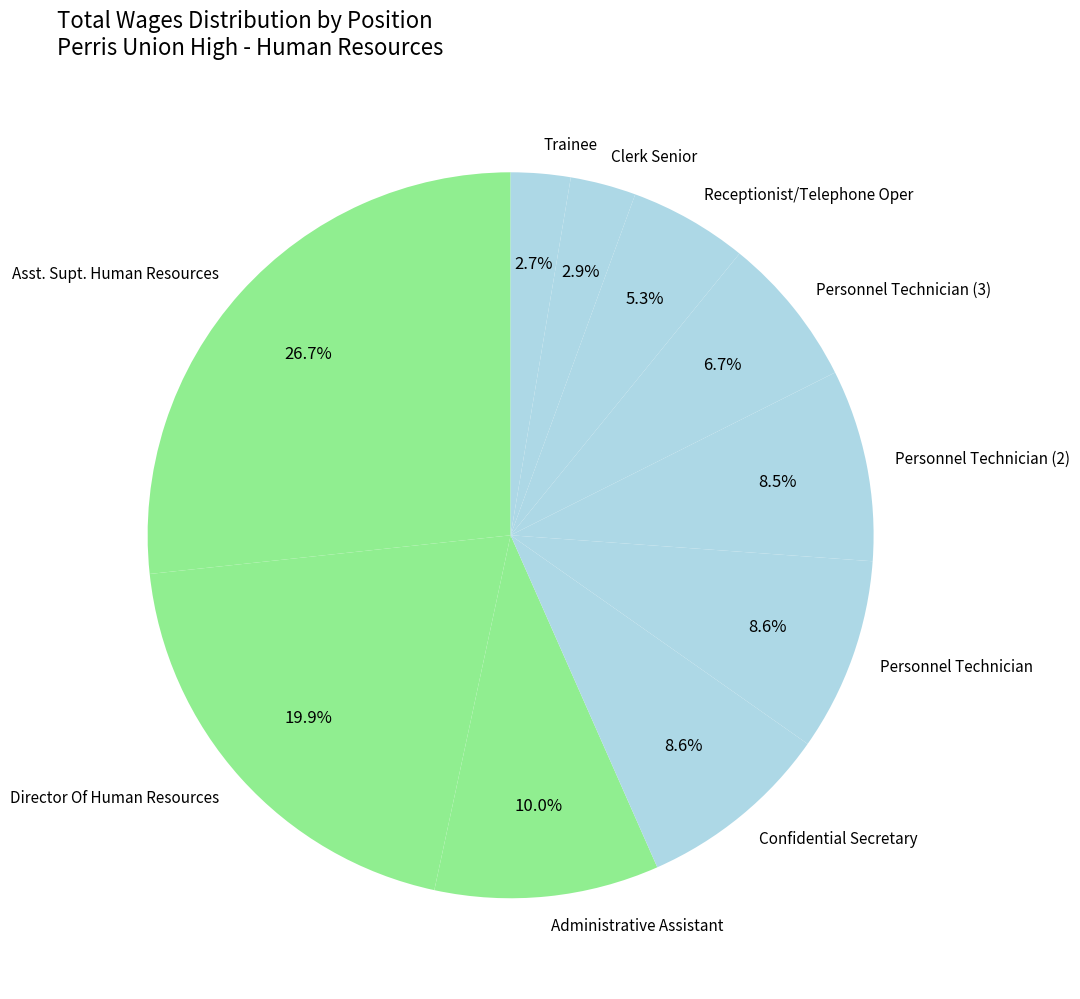

Which slice is the largest?

Asst. Supt. Human Resources